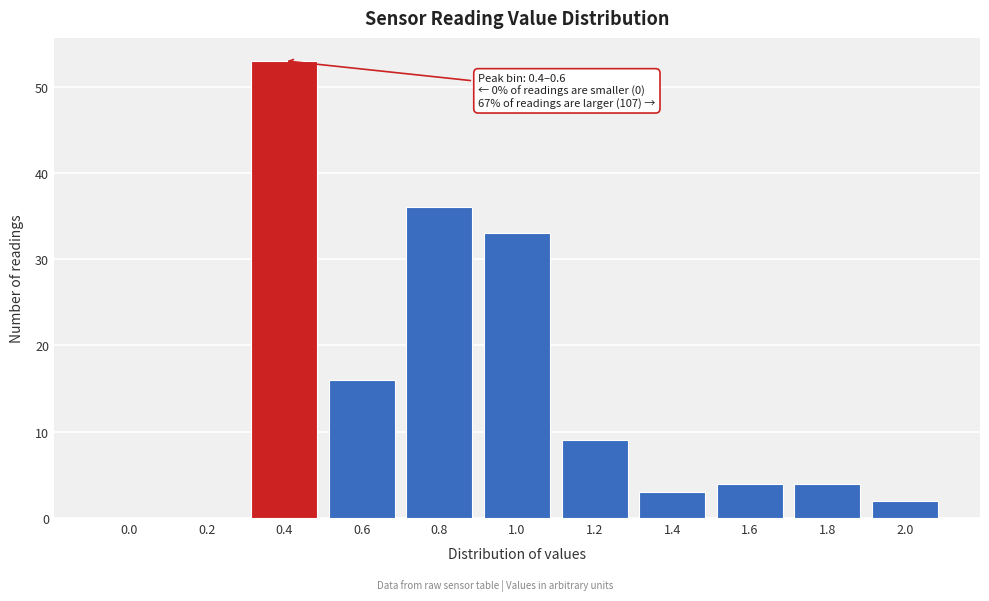

Reading left to right, list all the values displayed in this chart.

0.0=0	0.2=0	0.4=53	0.6=16	0.8=36	1.0=33	1.2=9	1.4=3	1.6=4	1.8=4	2.0=2